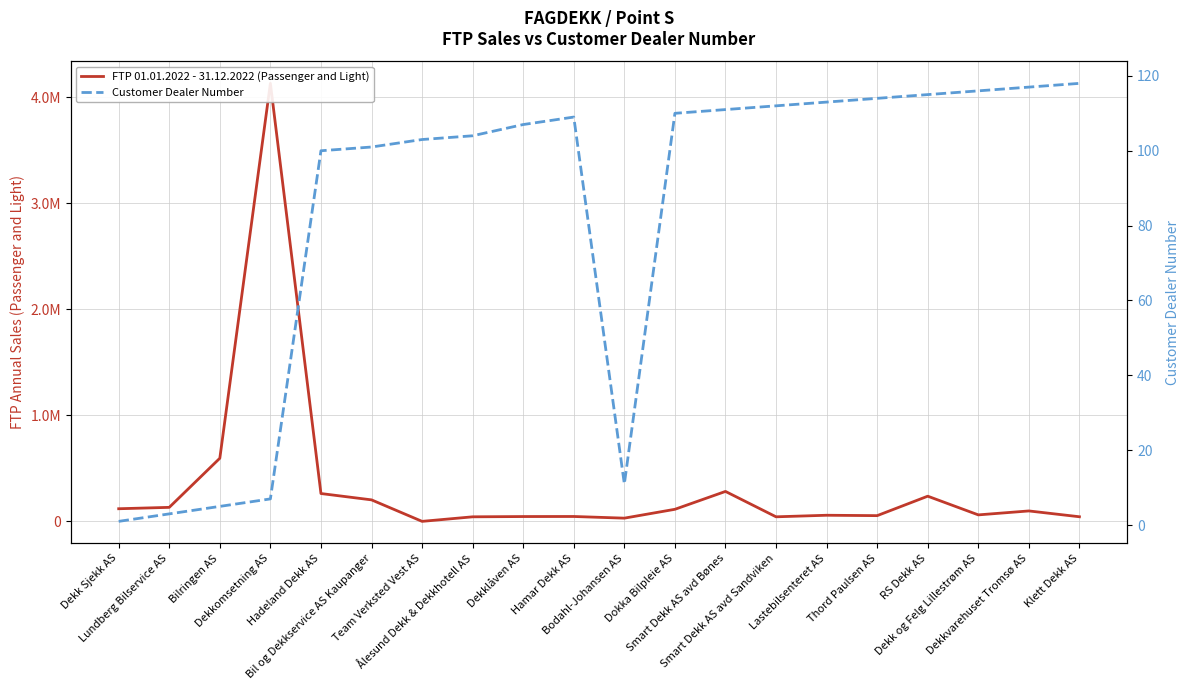

At which category does FTP 01.01.2022 - 31.12.2022 (Passenger and Light) reach its first local valley?

Team Verksted Vest AS